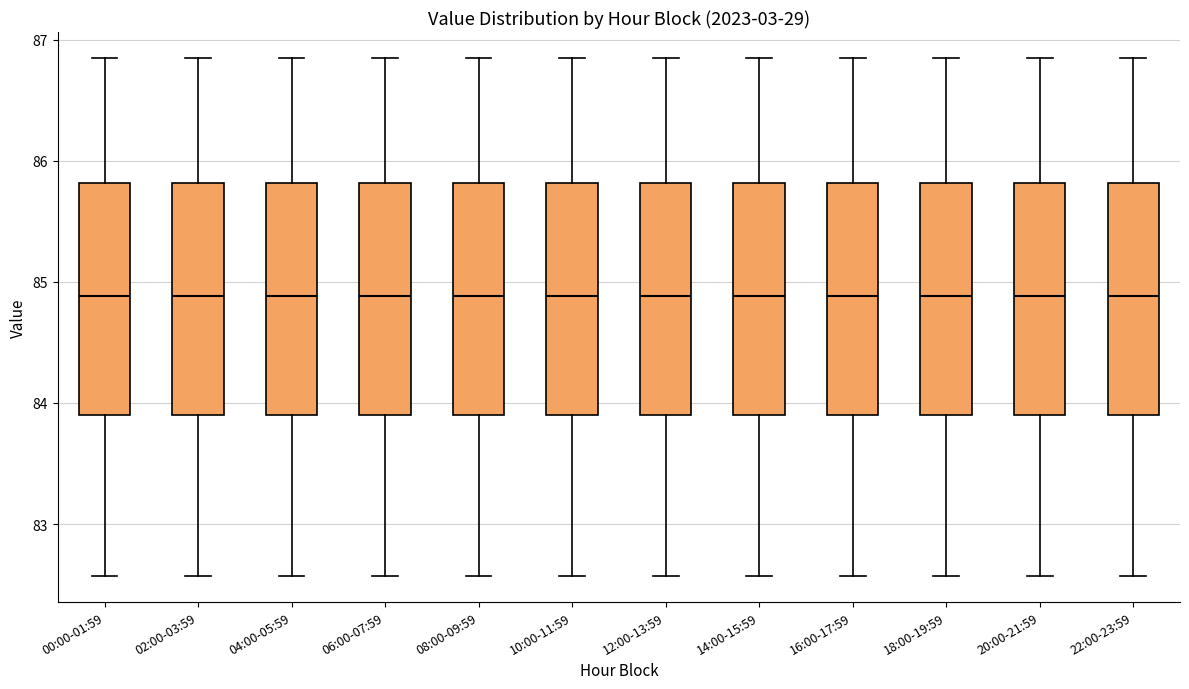

Reading left to right, read every box against the y-axis: the position of its median line, the range the box covers, and the ends of its whiskers. The values are not printed on the chart, so give them approximately, as read against the axis.

00:00-01:59: median 84.9, box 83.9 to 85.8, whiskers 82.6 to 86.9
02:00-03:59: median 84.9, box 83.9 to 85.8, whiskers 82.6 to 86.9
04:00-05:59: median 84.9, box 83.9 to 85.8, whiskers 82.6 to 86.9
06:00-07:59: median 84.9, box 83.9 to 85.8, whiskers 82.6 to 86.9
08:00-09:59: median 84.9, box 83.9 to 85.8, whiskers 82.6 to 86.9
10:00-11:59: median 84.9, box 83.9 to 85.8, whiskers 82.6 to 86.9
12:00-13:59: median 84.9, box 83.9 to 85.8, whiskers 82.6 to 86.9
14:00-15:59: median 84.9, box 83.9 to 85.8, whiskers 82.6 to 86.9
16:00-17:59: median 84.9, box 83.9 to 85.8, whiskers 82.6 to 86.9
18:00-19:59: median 84.9, box 83.9 to 85.8, whiskers 82.6 to 86.9
20:00-21:59: median 84.9, box 83.9 to 85.8, whiskers 82.6 to 86.9
22:00-23:59: median 84.9, box 83.9 to 85.8, whiskers 82.6 to 86.9